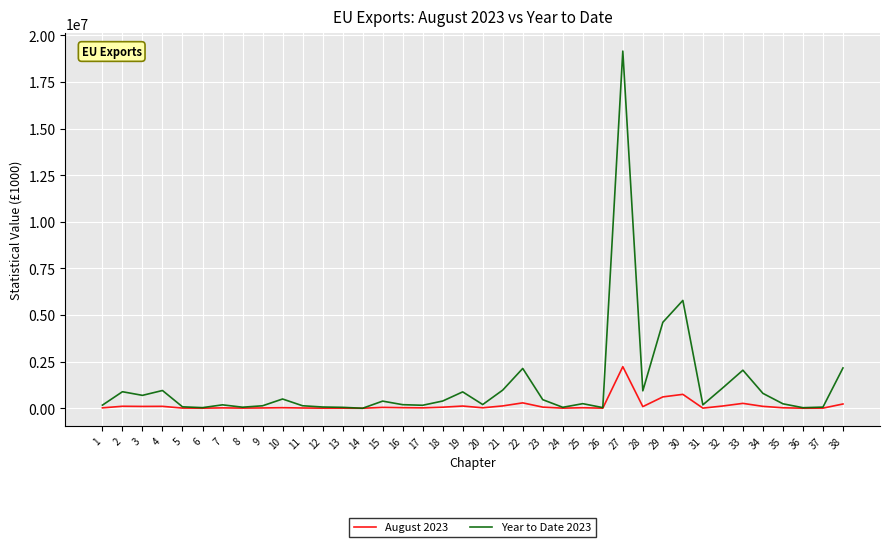

How many categories are shown in the chart?

38